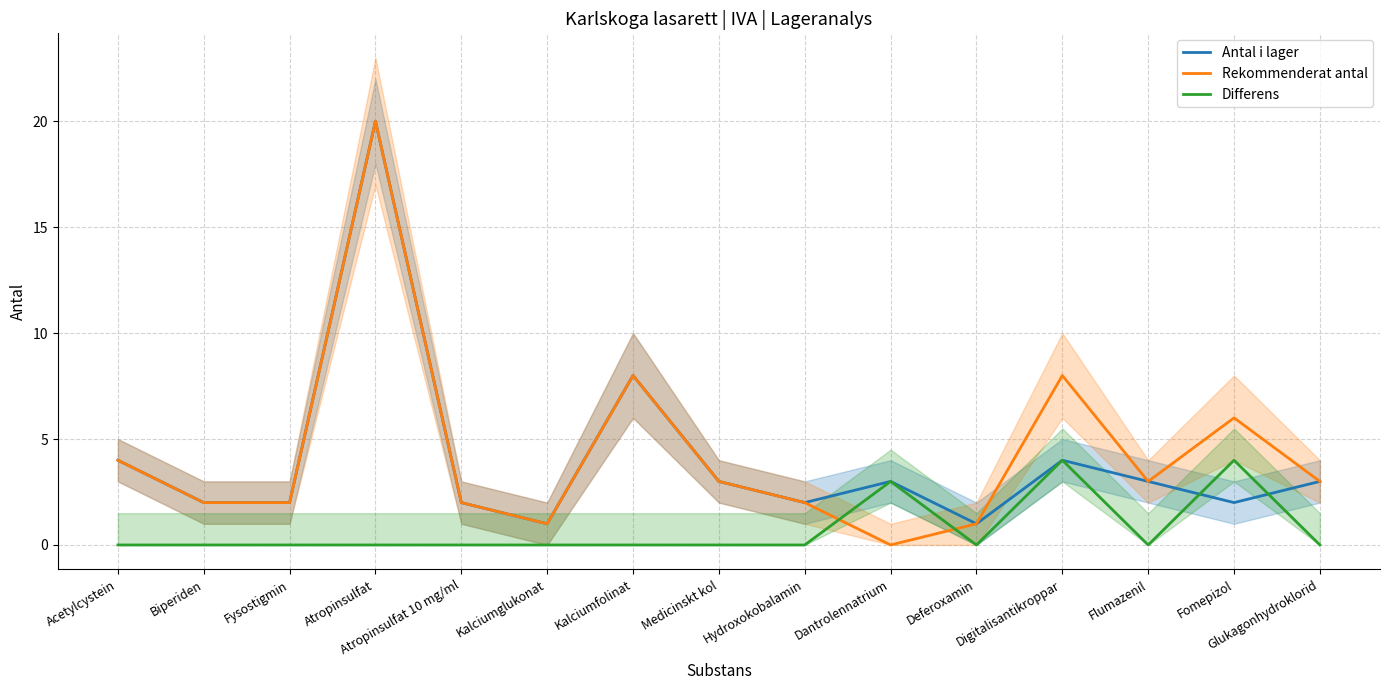

Reading left to right, extract all data points from this chart.

Antal i lager: 4	2	2	20	2	1	8	3	2	3	1	4	3	2	3
Rekommenderat antal: 4	2	2	20	2	1	8	3	2	0	1	8	3	6	3
Differens: 0	0	0	0	0	0	0	0	0	3	0	4	0	4	0